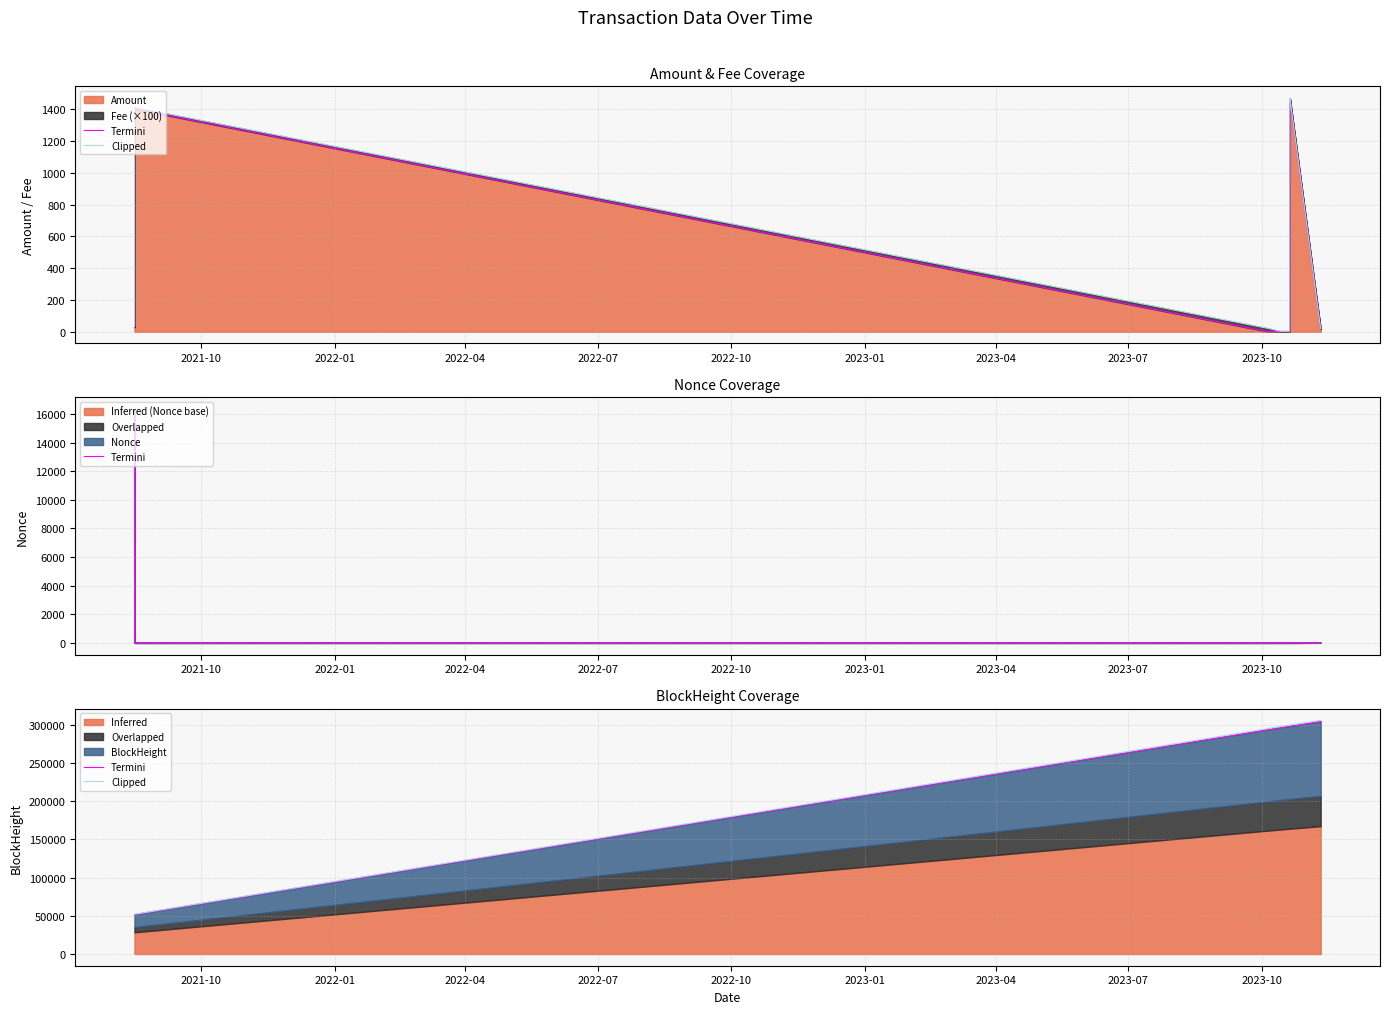

What is the maximum value for Amount?

1467.0